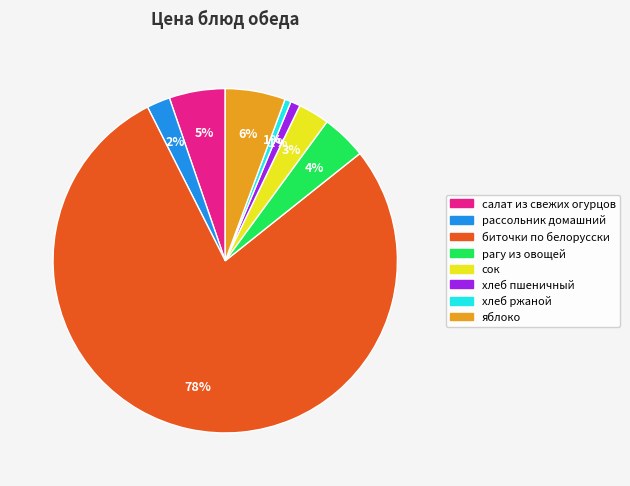

Is the sum of салат из свежих огурцов and яблоко greater than half?

No